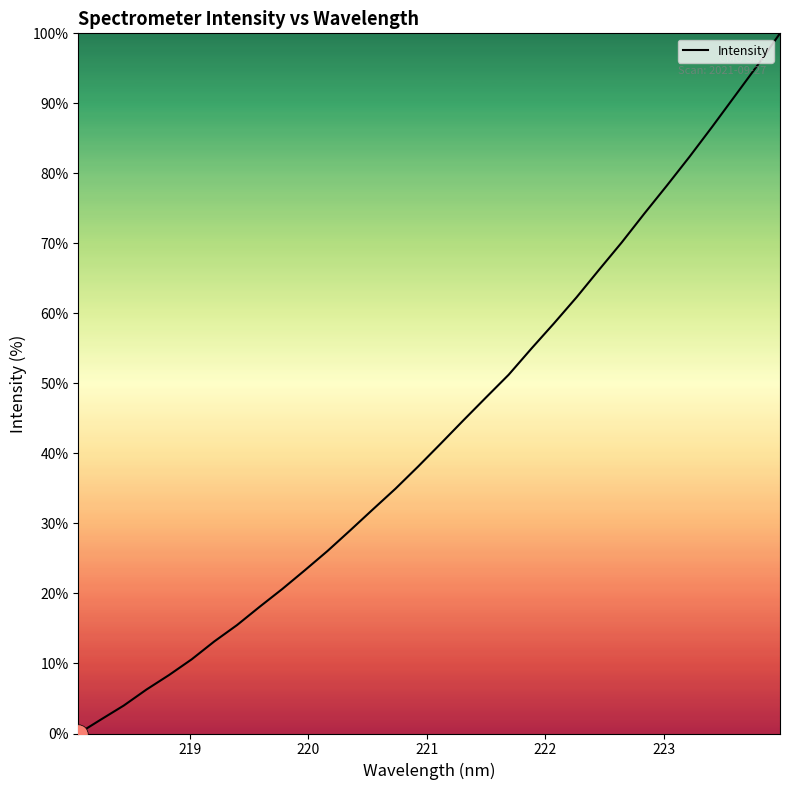

What is the difference between the maximum and minimum values?

100.0